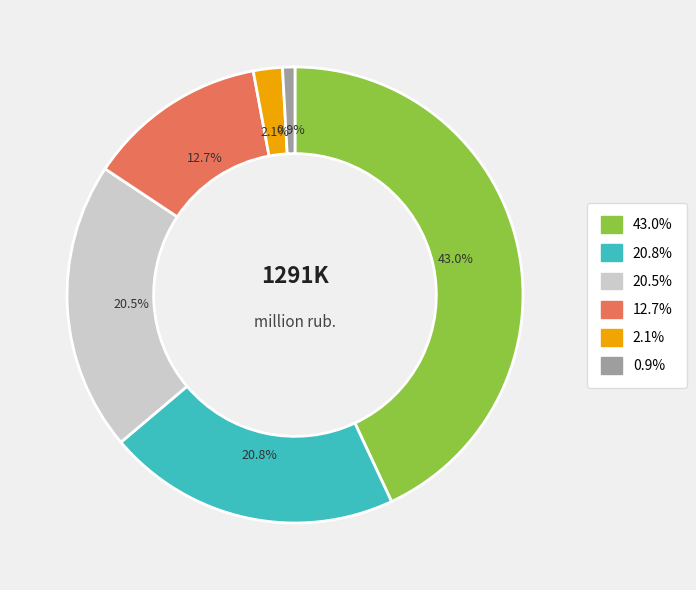

How many segments does this pie chart have?

6